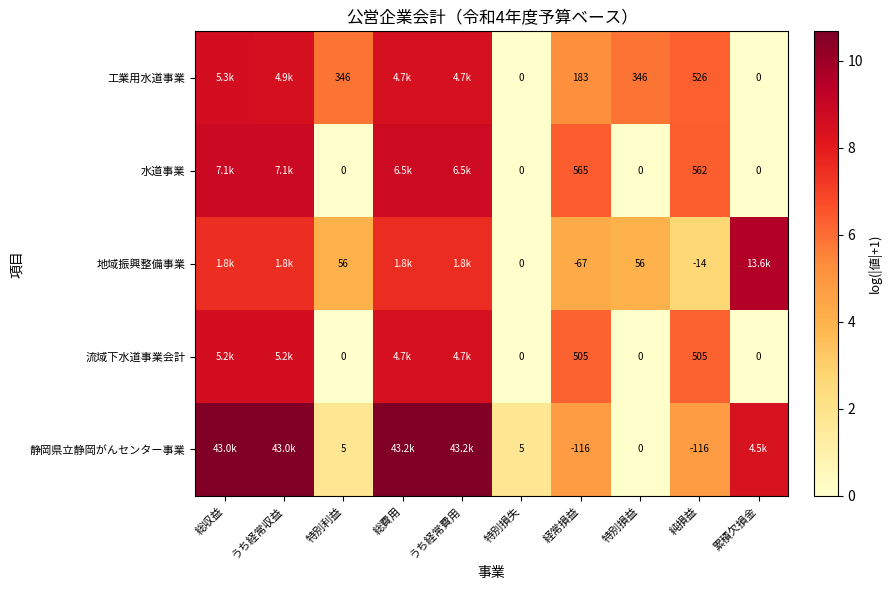

Which series has the largest range (max minus min)?

静岡県立静岡がんセンター事業